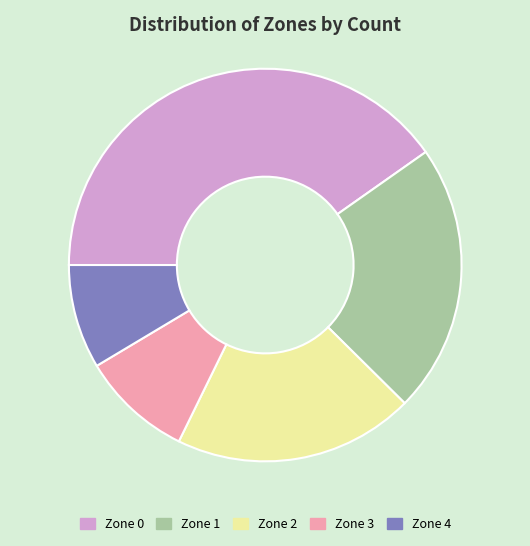

Rank the categories by value from lowest to highest.

Zone 4, Zone 3, Zone 2, Zone 1, Zone 0